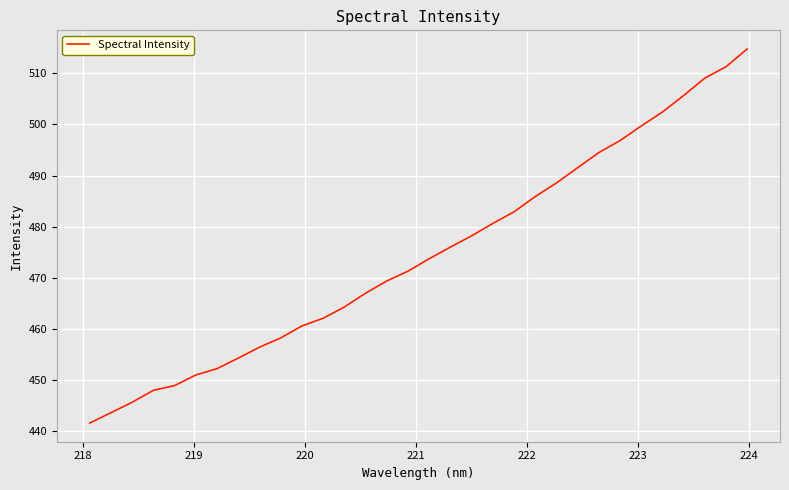

What is the smallest value displayed?

441.6